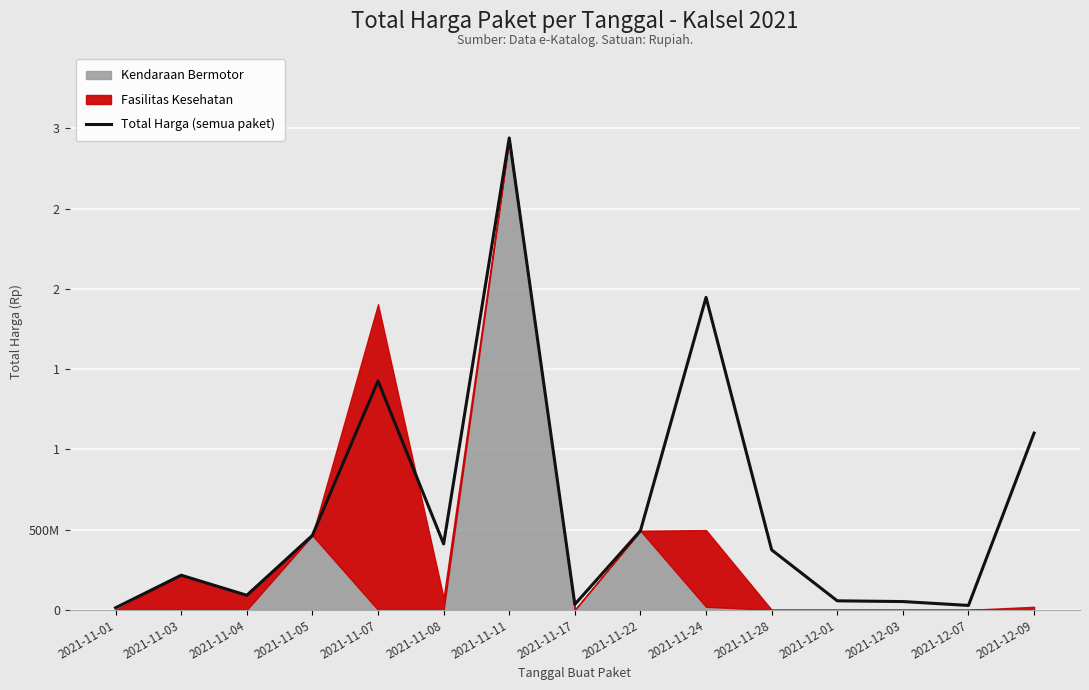

Where is the first local minimum?

2021-11-04